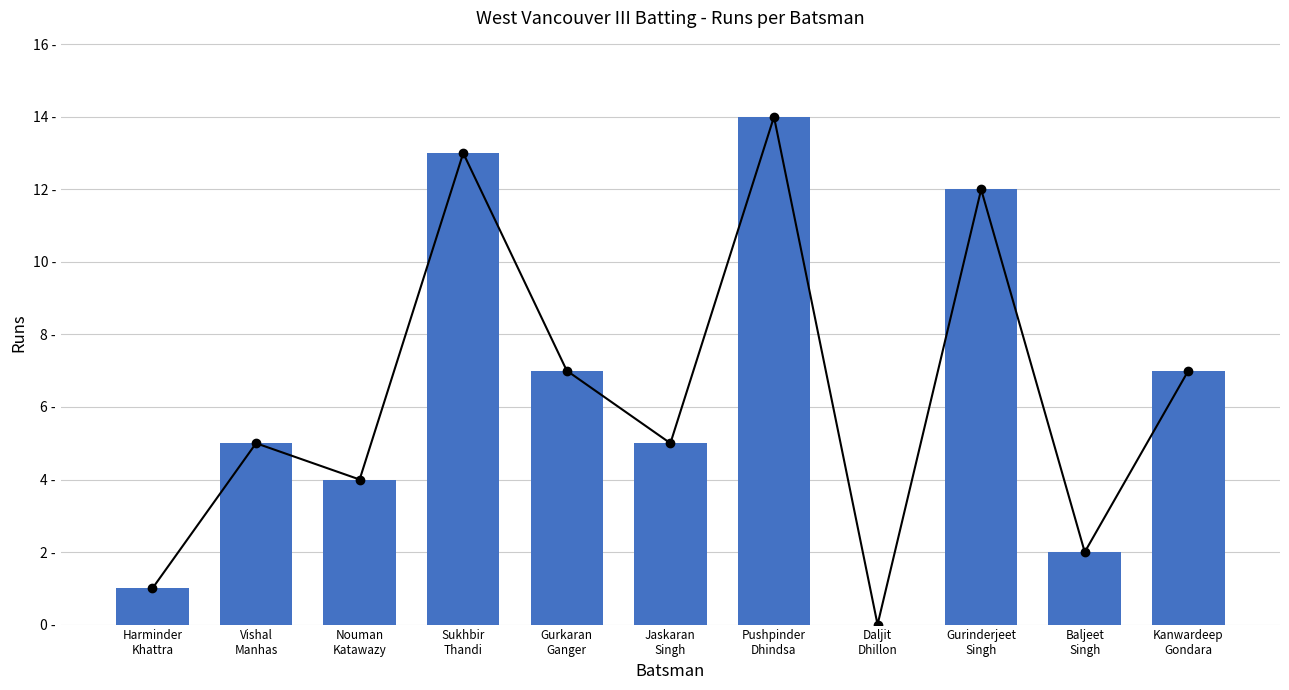

Rank the categories by value from lowest to highest.

Daljit
Dhillon, Harminder
Khattra, Baljeet
Singh, Nouman
Katawazy, Vishal
Manhas, Jaskaran
Singh, Gurkaran
Ganger, Kanwardeep
Gondara, Gurinderjeet
Singh, Sukhbir
Thandi, Pushpinder
Dhindsa